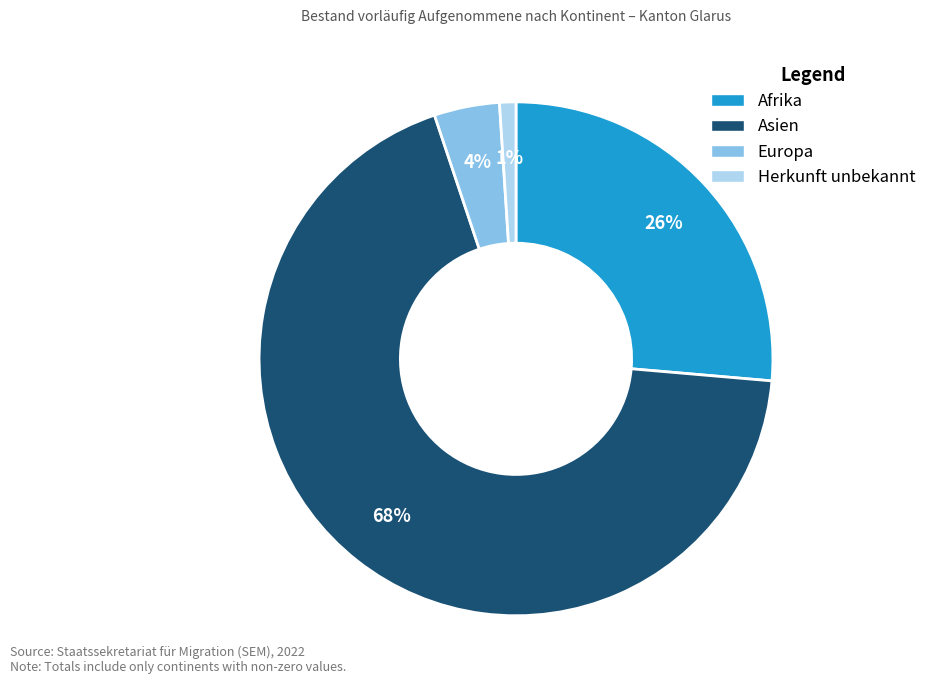

Is the sum of Herkunft unbekannt and Europa greater than half?

No